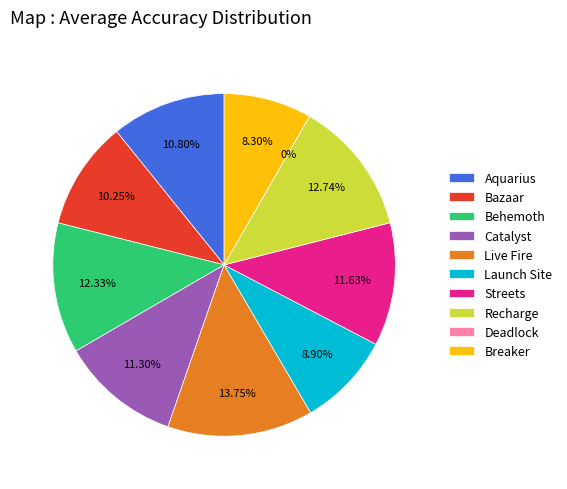

The Recharge slice represents 28% of the pie. True or false?

False